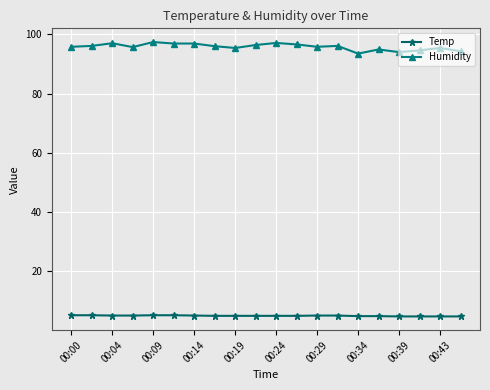

What is the highest value of the Temp series?

5.2